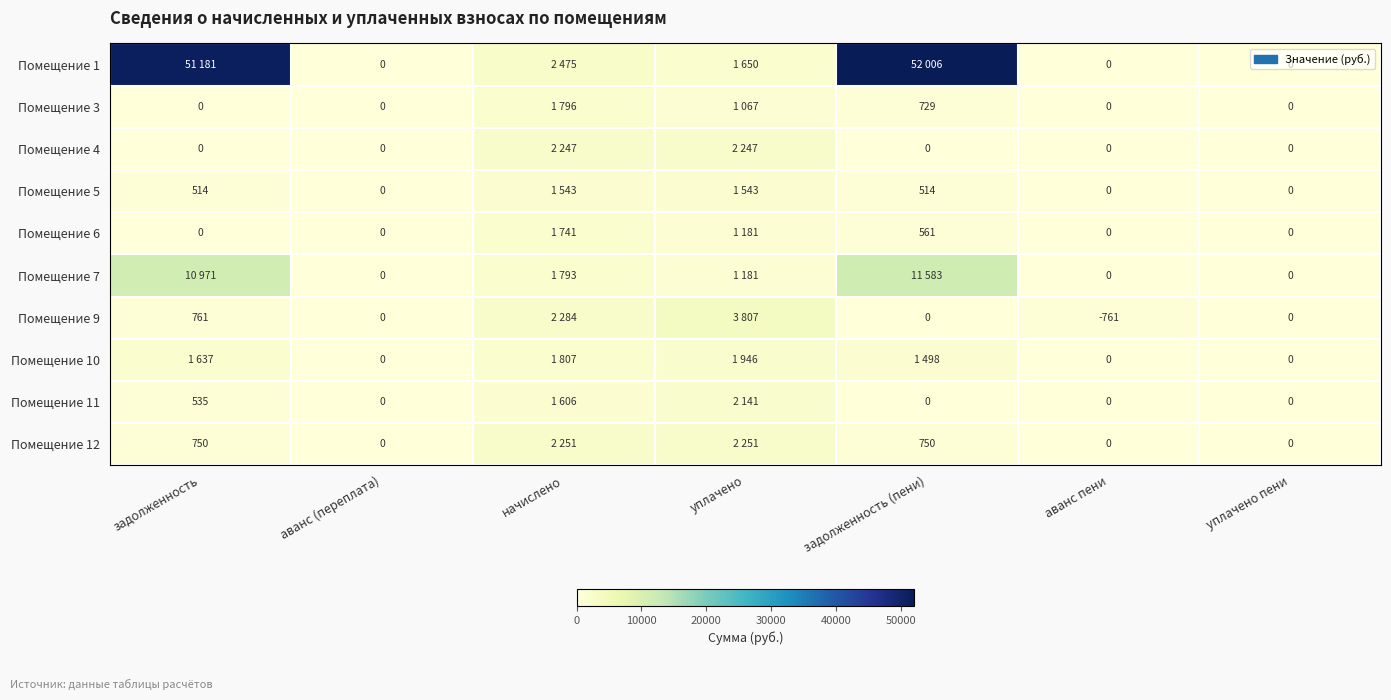

Where is Помещение 4 nearest to the value 1123?

задолженность